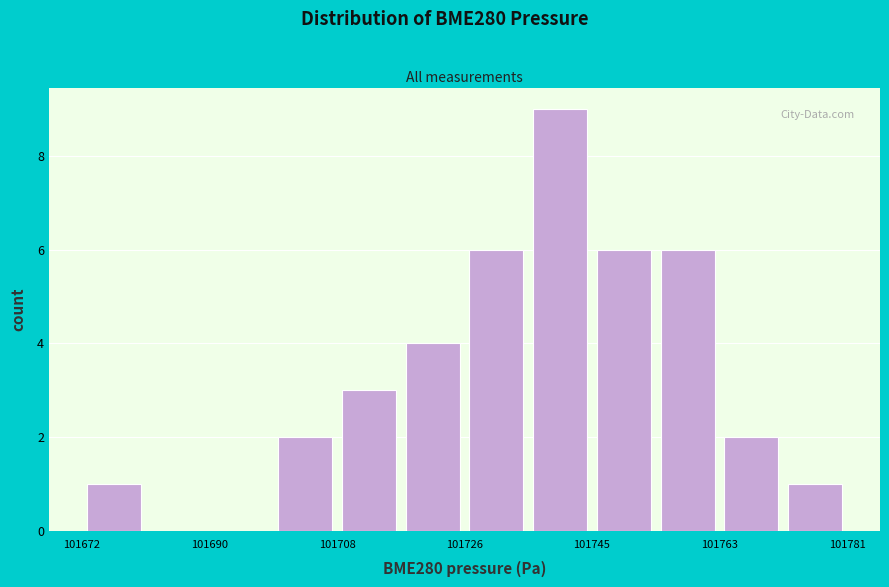

Over which range of the x-axis is the bar tallest?

101736 to 101746